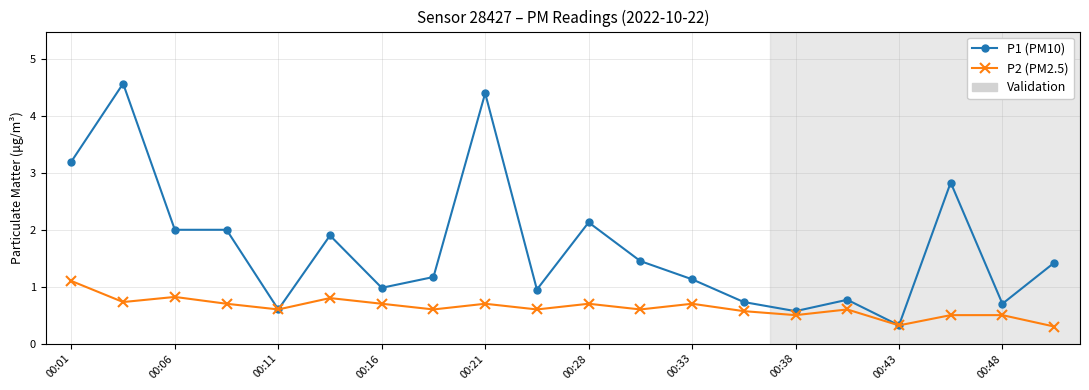

What is the lowest value of the P1 (PM10) series?

0.3